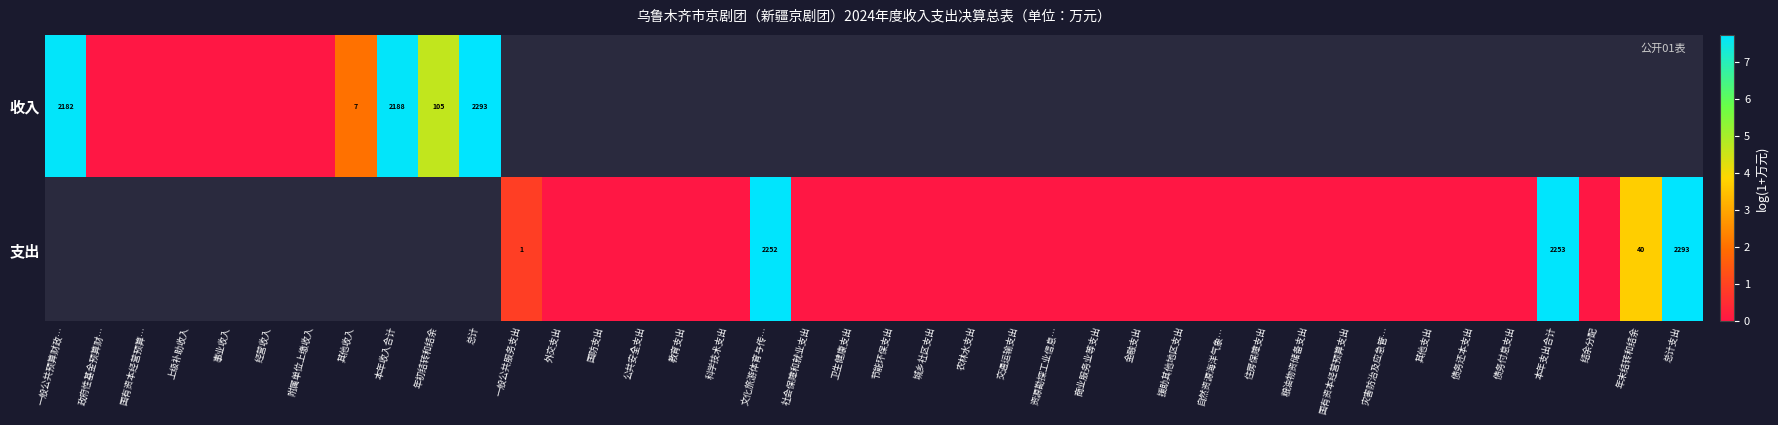

Count the number of categories in the chart.

40